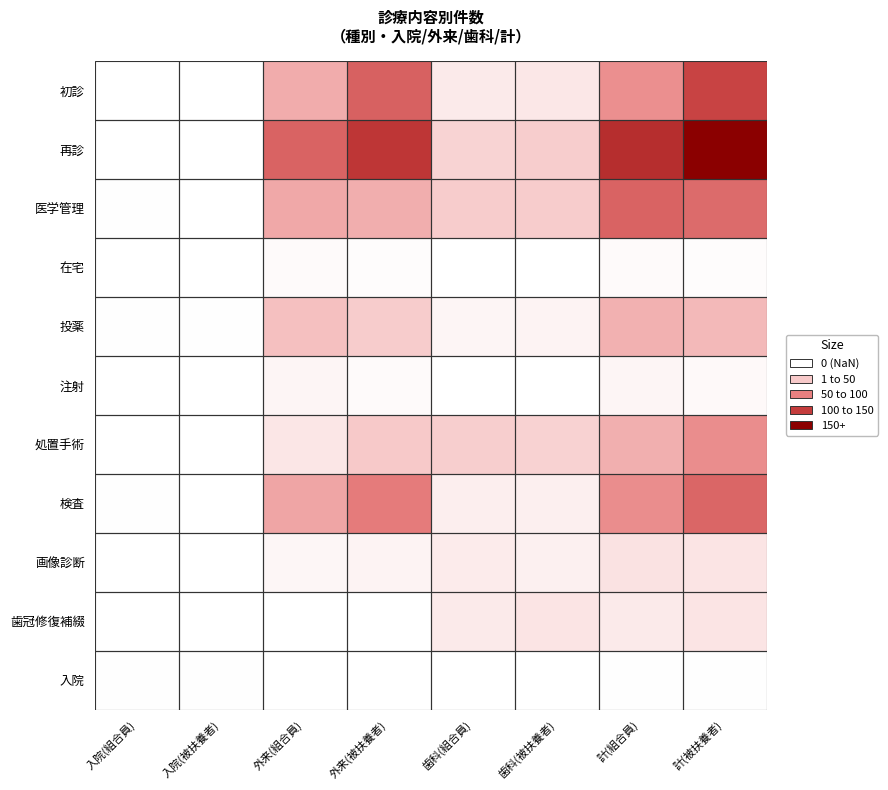

Reading right to left, extract all data points from this chart.

初診: 計(被扶養者)=249	計(組合員)=154	歯科(被扶養者)=38	歯科(組合員)=33	外来(被扶養者)=211	外来(組合員)=121	入院(被扶養者)=0	入院(組合員)=0
再診: 計(被扶養者)=345	計(組合員)=278	歯科(被扶養者)=79	歯科(組合員)=70	外来(被扶養者)=266	外来(組合員)=208	入院(被扶養者)=0	入院(組合員)=0
医学管理: 計(被扶養者)=199	計(組合員)=208	歯科(被扶養者)=81	歯科(組合員)=81	外来(被扶養者)=118	外来(組合員)=125	入院(被扶養者)=0	入院(組合員)=2
在宅: 計(被扶養者)=5	計(組合員)=7	歯科(被扶養者)=0	歯科(組合員)=0	外来(被扶養者)=5	外来(組合員)=7	入院(被扶養者)=0	入院(組合員)=0
投薬: 計(被扶養者)=104	計(組合員)=114	歯科(被扶養者)=20	歯科(組合員)=16	外来(被扶養者)=82	外来(組合員)=96	入院(被扶養者)=2	入院(組合員)=2
注射: 計(被扶養者)=9	計(組合員)=16	歯科(被扶養者)=0	歯科(組合員)=0	外来(被扶養者)=8	外来(組合員)=16	入院(被扶養者)=1	入院(組合員)=0
処置手術: 計(被扶養者)=157	計(組合員)=117	歯科(被扶養者)=71	歯科(組合員)=77	外来(被扶養者)=85	外来(組合員)=40	入院(被扶養者)=1	入院(組合員)=0
検査: 計(被扶養者)=204	計(組合員)=157	歯科(被扶養者)=25	歯科(組合員)=26	外来(被扶養者)=179	外来(組合員)=129	入院(被扶養者)=0	入院(組合員)=2
画像診断: 計(被扶養者)=42	計(組合員)=46	歯科(被扶養者)=24	歯科(組合員)=32	外来(被扶養者)=18	外来(組合員)=14	入院(被扶養者)=0	入院(組合員)=0
歯冠修復補綴: 計(被扶養者)=43	計(組合員)=33	歯科(被扶養者)=43	歯科(組合員)=33	外来(被扶養者)=0	外来(組合員)=0	入院(被扶養者)=0	入院(組合員)=0
入院: 計(被扶養者)=2	計(組合員)=2	歯科(被扶養者)=0	歯科(組合員)=0	外来(被扶養者)=0	外来(組合員)=0	入院(被扶養者)=2	入院(組合員)=2